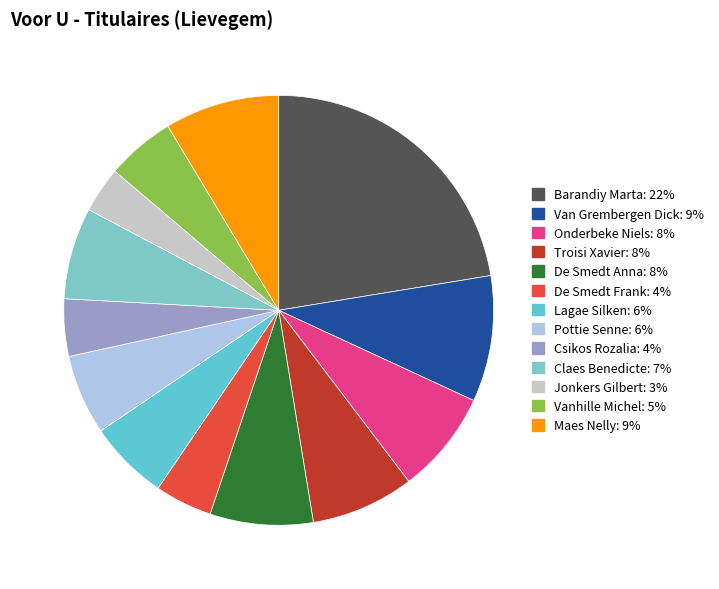

What portion of the pie excludes Vanhille Michel?

94.8%